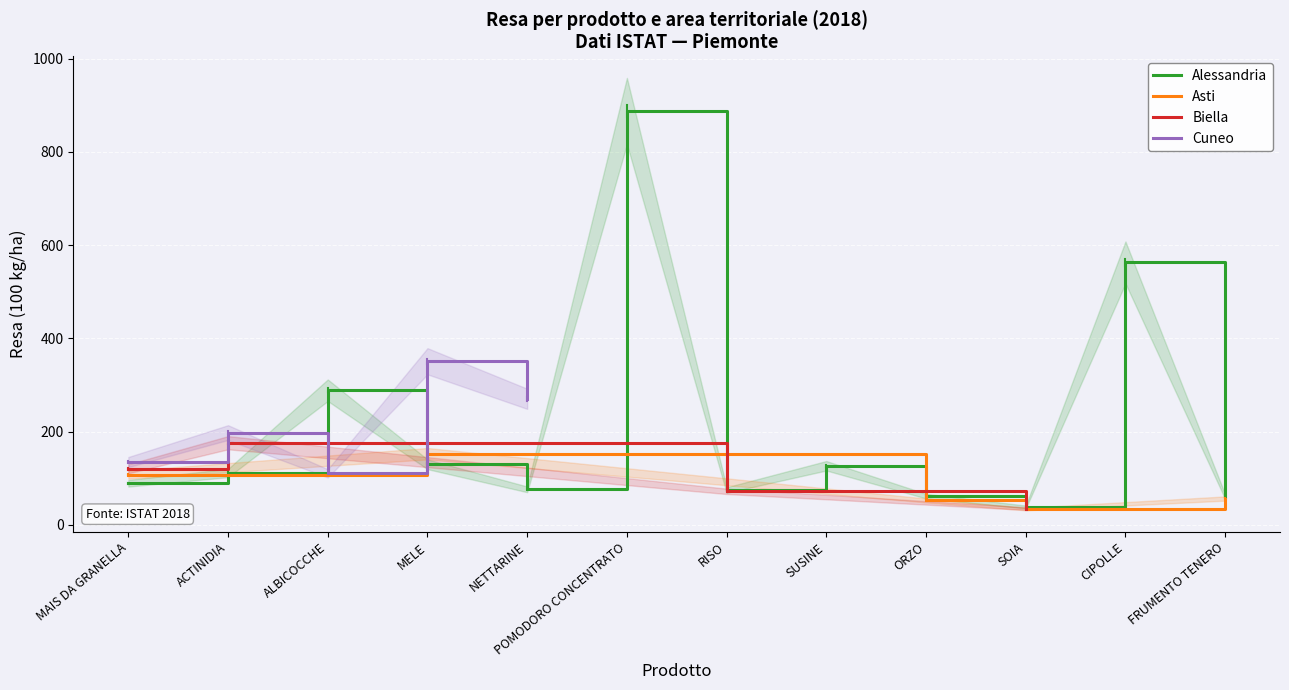

True or false: Alessandria has a value of 89.4 at MAIS DA GRANELLA.

True